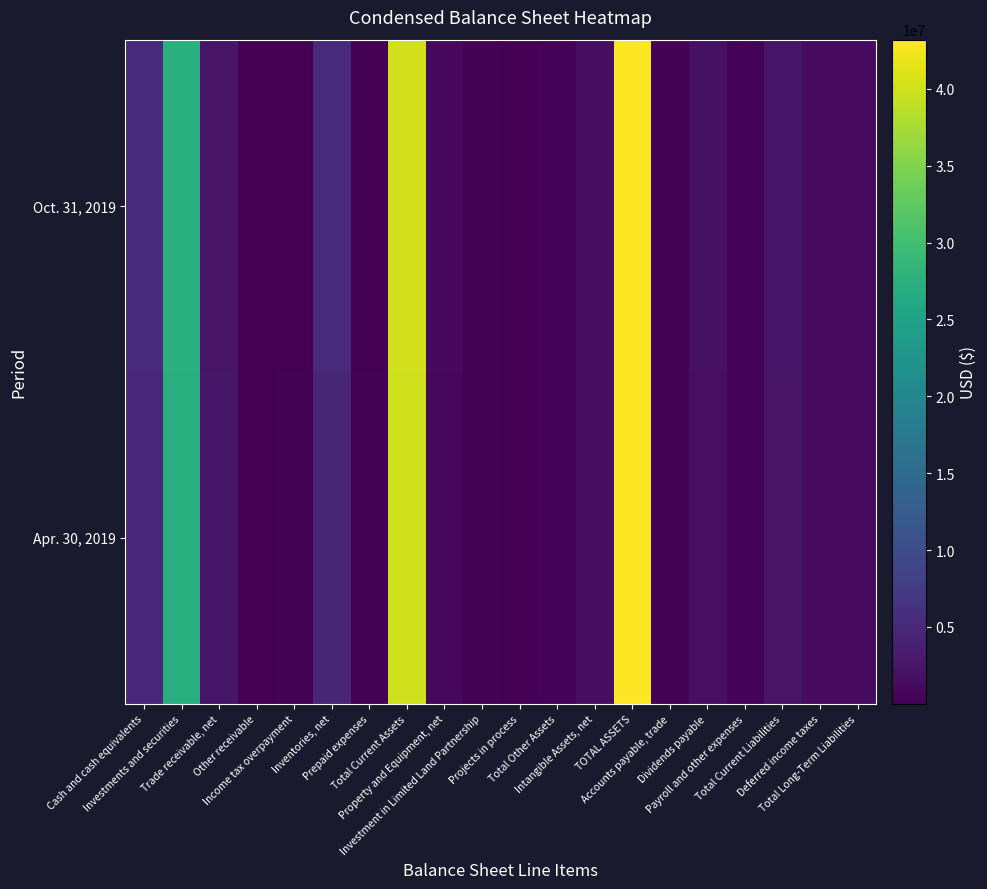

Reading right to left, transcribe all the data shown in this chart.

Oct. 31, 2019: Total Long-Term Liabilities=1278000	Deferred income taxes=1278000	Total Current Liabilities=2429000	Payroll and other expenses=367000	Dividends payable=1892000	Accounts payable, trade=170000	TOTAL ASSETS=43193000	Intangible Assets, net=1578000	Total Other Assets=340000	Projects in process=17000	Investment in Limited Land Partnership=320000	Property and Equipment, net=1041000	Total Current Assets=40234000	Prepaid expenses=111000	Inventories, net=5163000	Income tax overpayment=145000	Other receivable=1000	Trade receivable, net=2217000	Investments and securities=27385000	Cash and cash equivalents=5212000
Apr. 30, 2019: Total Long-Term Liabilities=1198000	Deferred income taxes=1198000	Total Current Liabilities=2276000	Payroll and other expenses=356000	Dividends payable=1714000	Accounts payable, trade=206000	TOTAL ASSETS=43027000	Intangible Assets, net=1640000	Total Other Assets=413000	Projects in process=117000	Investment in Limited Land Partnership=293000	Property and Equipment, net=984000	Total Current Assets=39990000	Prepaid expenses=282000	Inventories, net=4583000	Income tax overpayment=259000	Other receivable=6000	Trade receivable, net=2696000	Investments and securities=27291000	Cash and cash equivalents=4873000